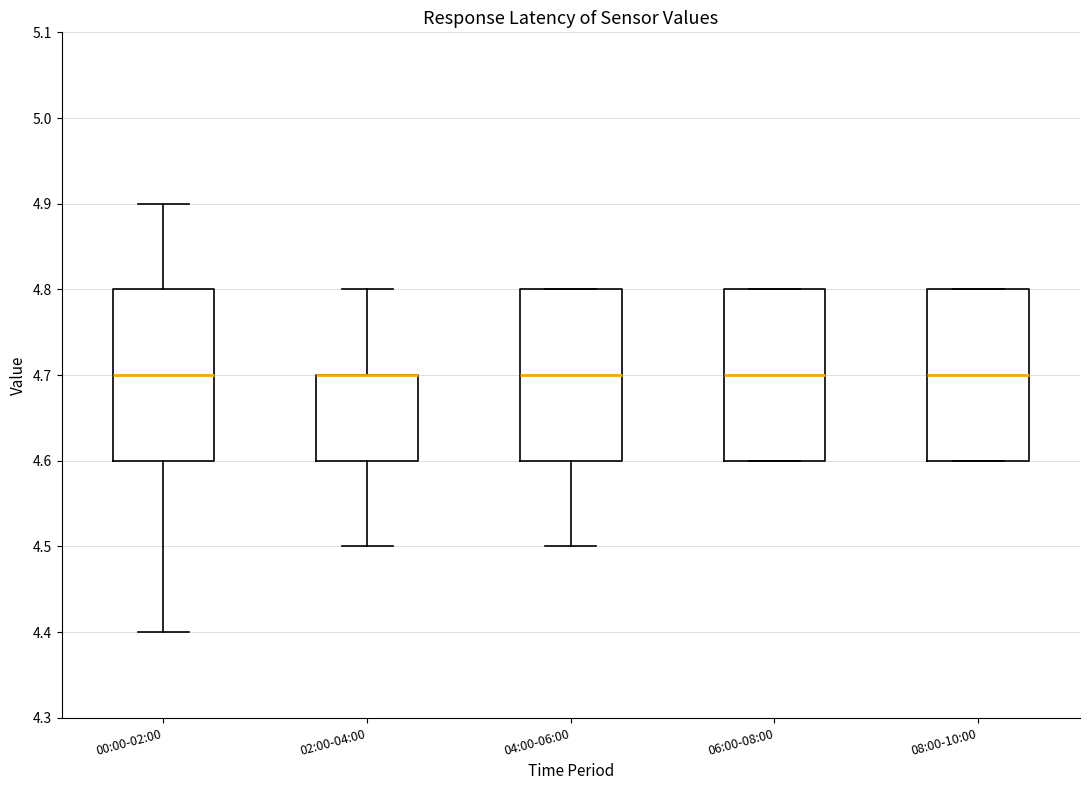

Where is the lower edge of the box for 08:00-10:00 on the y-axis? The values are not printed on the chart, so give them approximately, as read against the axis.

4.6